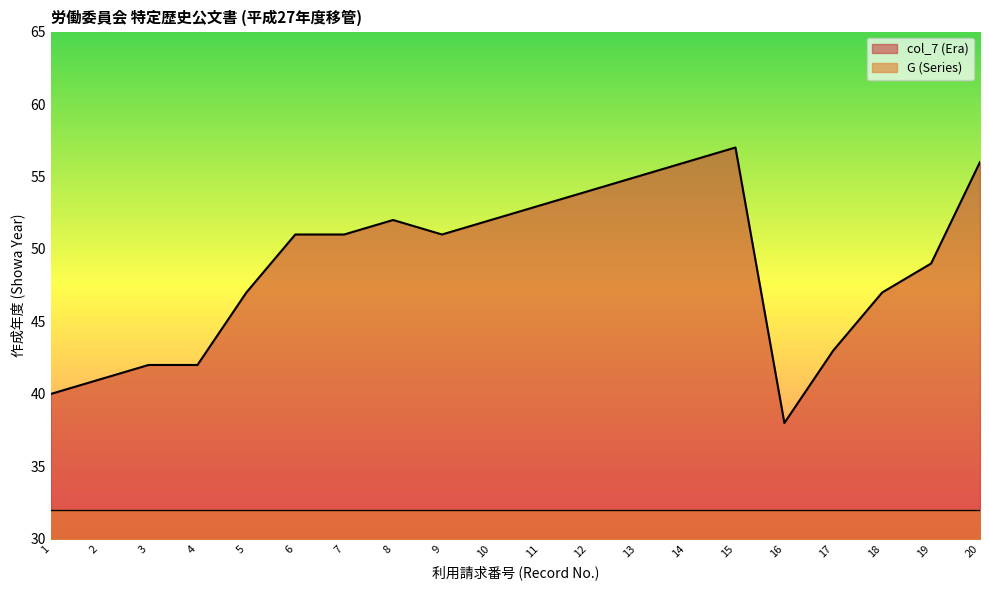

What is the difference between the second highest and second lowest values?

16